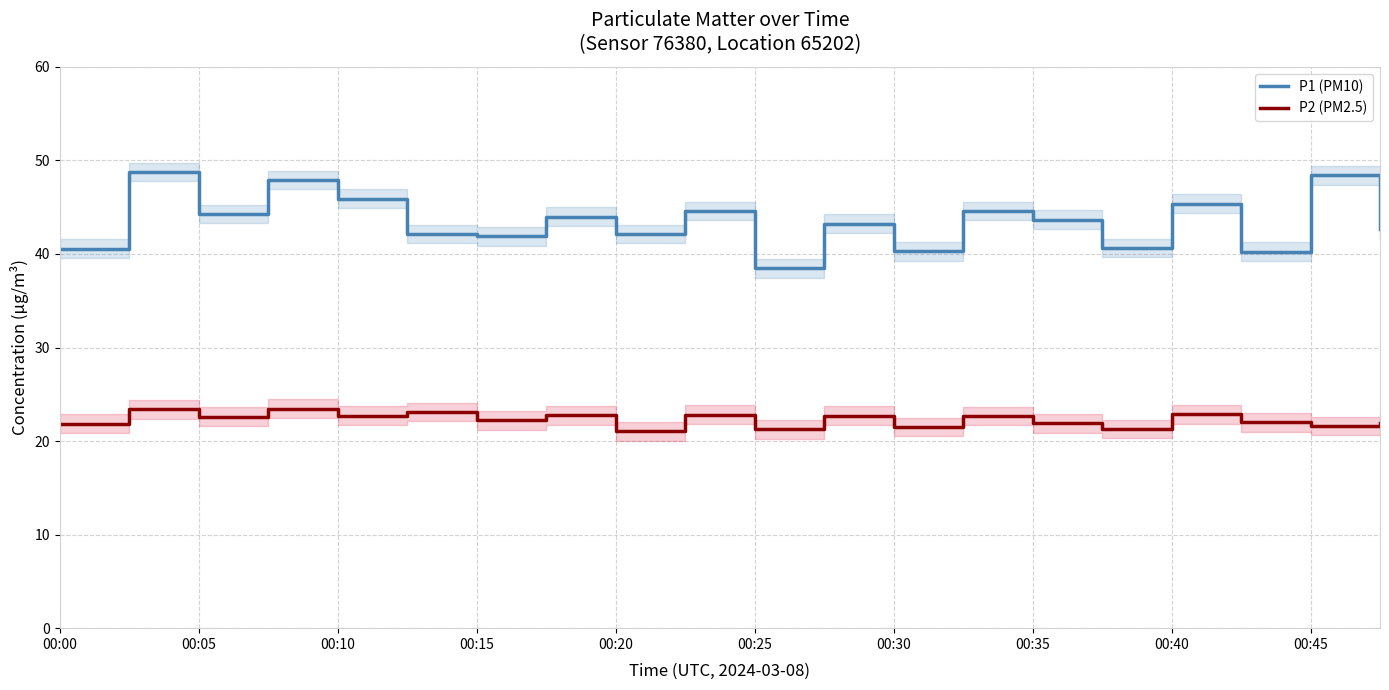

True or false: P2 (PM2.5) and P1 (PM10) cross at least once.

False